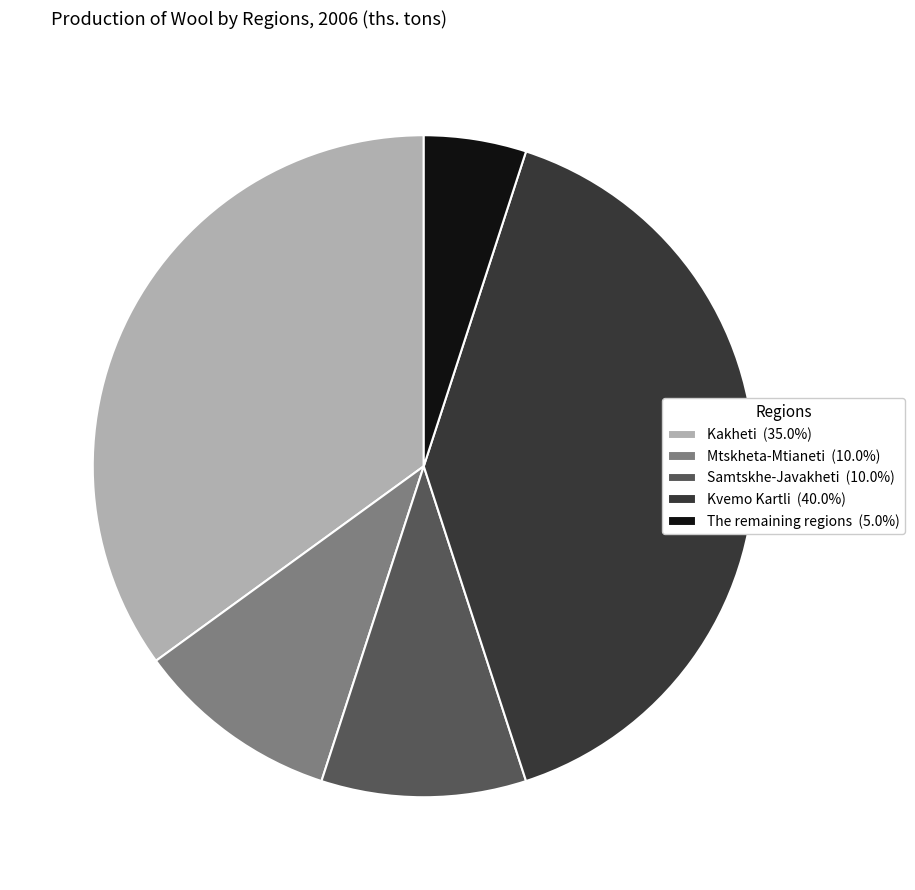

Does Mtskheta-Mtianeti represent more than half of the total?

No